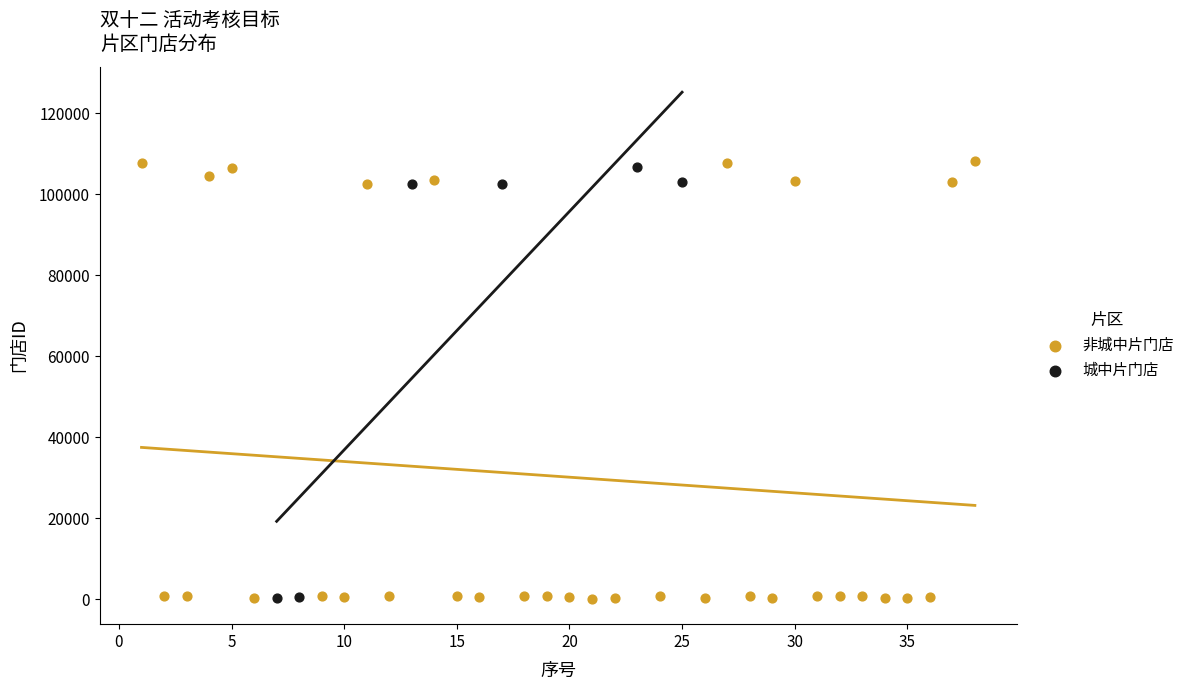

Which series has the widest spread of Y values?

非城中片门店